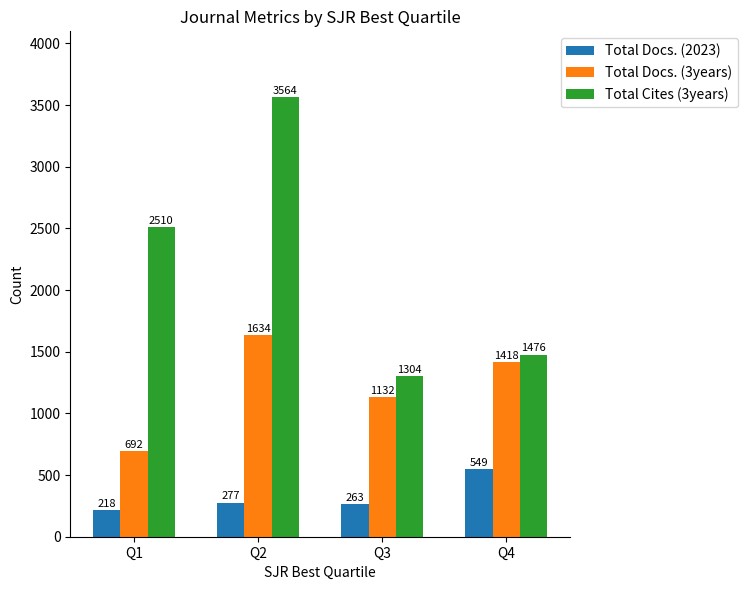

What is the greatest value displayed?

3564